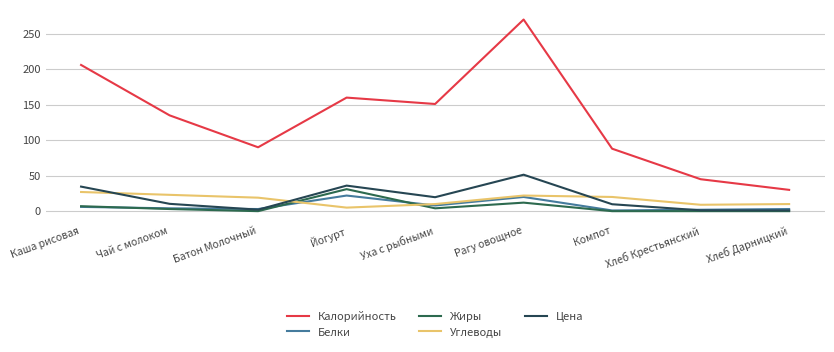

At which label does Калорийность first exceed 135?

Каша рисовая